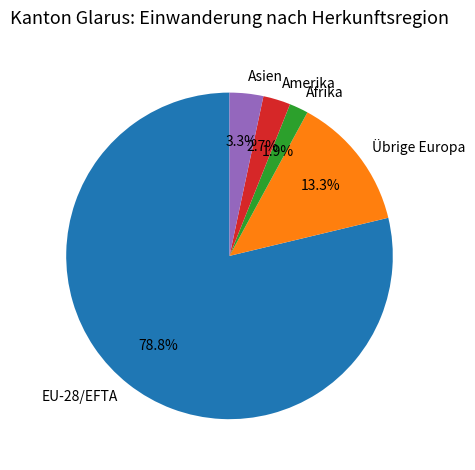

To the nearest percent, what is the difference between the EU-28/EFTA and Afrika slice percentages?

77%